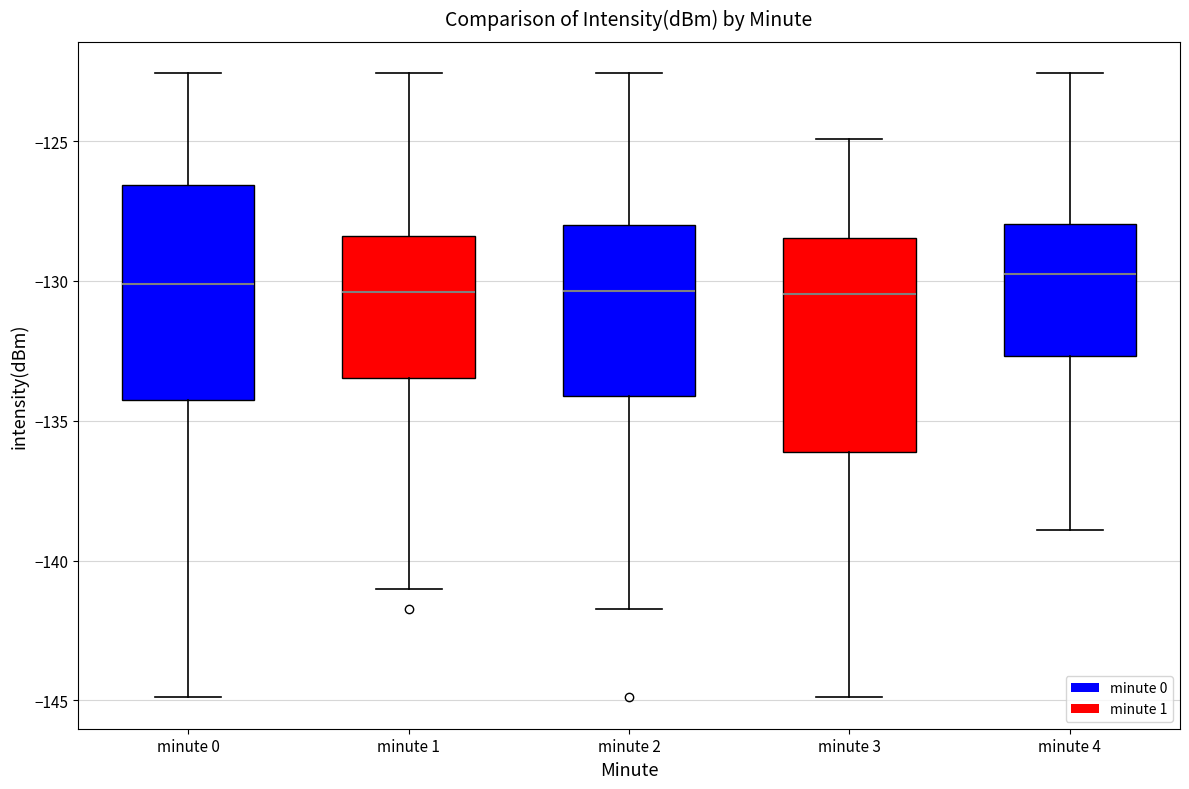

Reading left to right, transcribe this box plot: for each box, give where its median line is, the range the box spans, and where its two whiskers end, as read against the y-axis. The values are not printed on the chart, so give them approximately, as read against the axis.

minute 0: median -130.0, box -134.5 to -126.5, whiskers -145.0 to -122.5
minute 1: median -130.5, box -133.5 to -128.5, whiskers -141.0 to -122.5
minute 2: median -130.5, box -134.0 to -128.0, whiskers -141.5 to -122.5
minute 3: median -130.5, box -136.0 to -128.5, whiskers -145.0 to -125.0
minute 4: median -130.0, box -132.5 to -128.0, whiskers -139.0 to -122.5